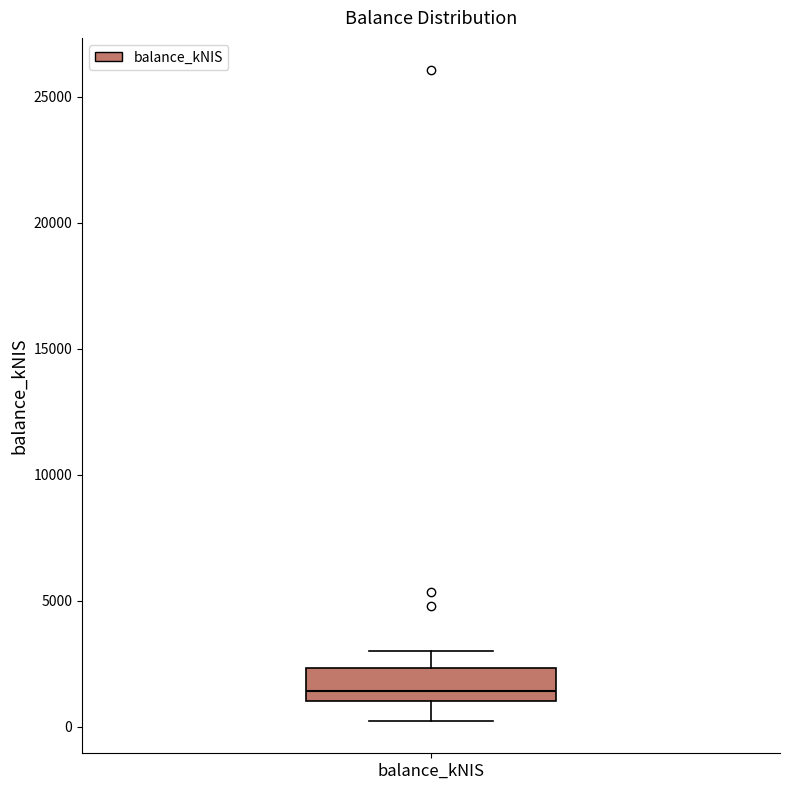

Where does the lower whisker of the box for balance_kNIS end on the y-axis? The values are not printed on the chart, so give them approximately, as read against the axis.

0